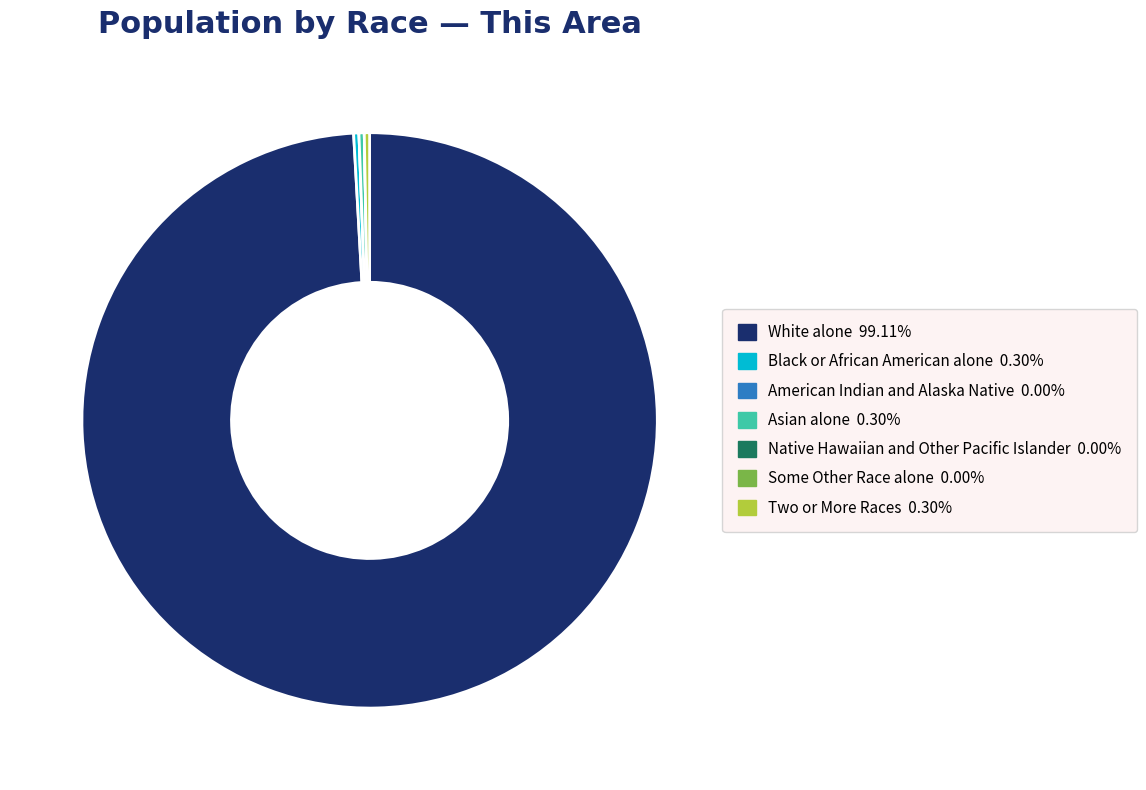

Does White alone account for over 50% of the chart?

Yes